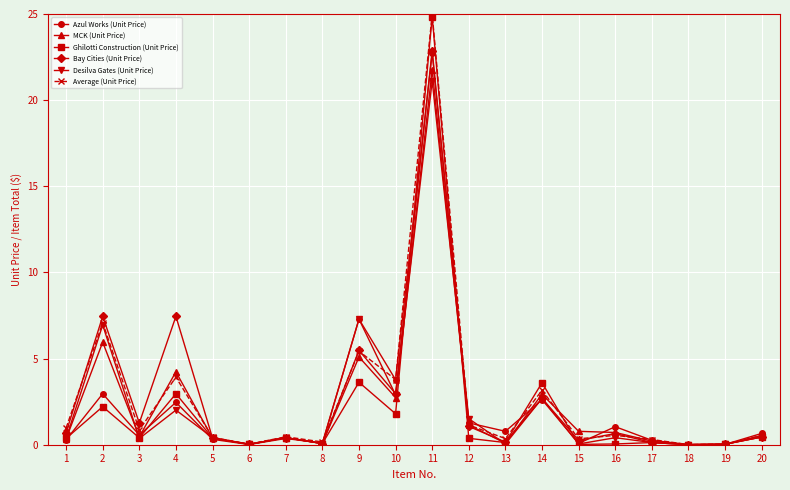

Is the value of Ghilotti Construction (Unit Price) at 11 greater than the value of Azul Works (Unit Price) at 9?

Yes